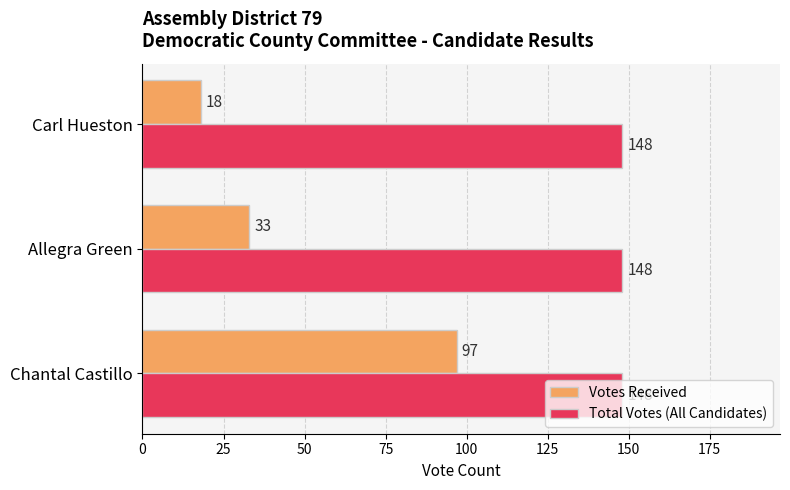

At how many categories does at least one series exceed 63?

3